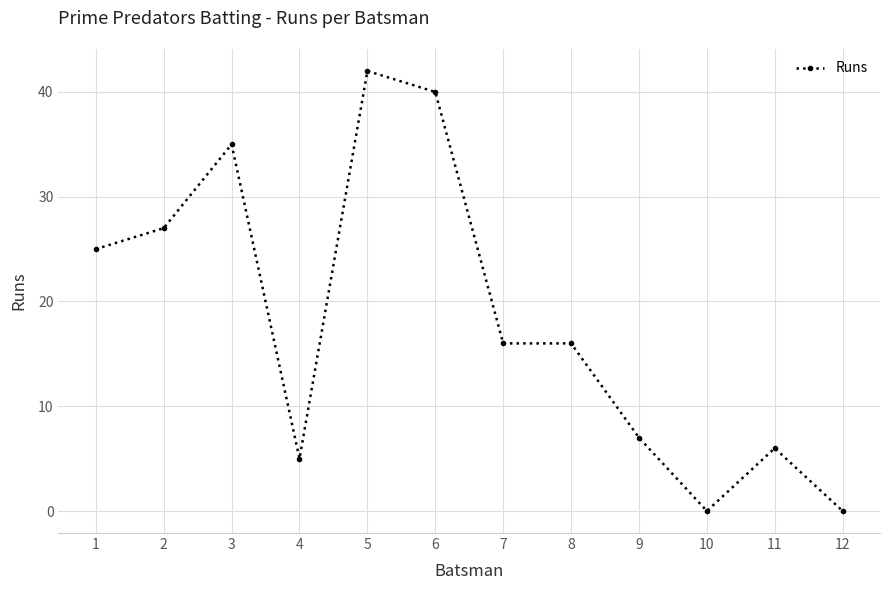

At which category does the data reach its first local valley?

4